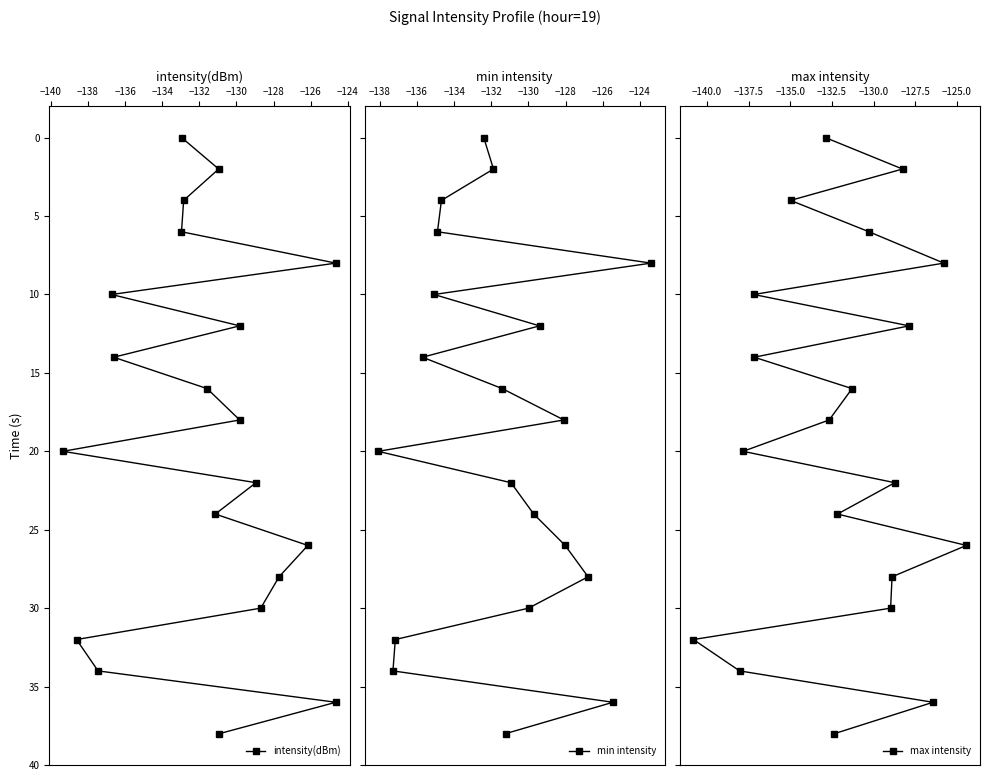

What is the value of the intensity(dBm) point at the 13th from the left?

18